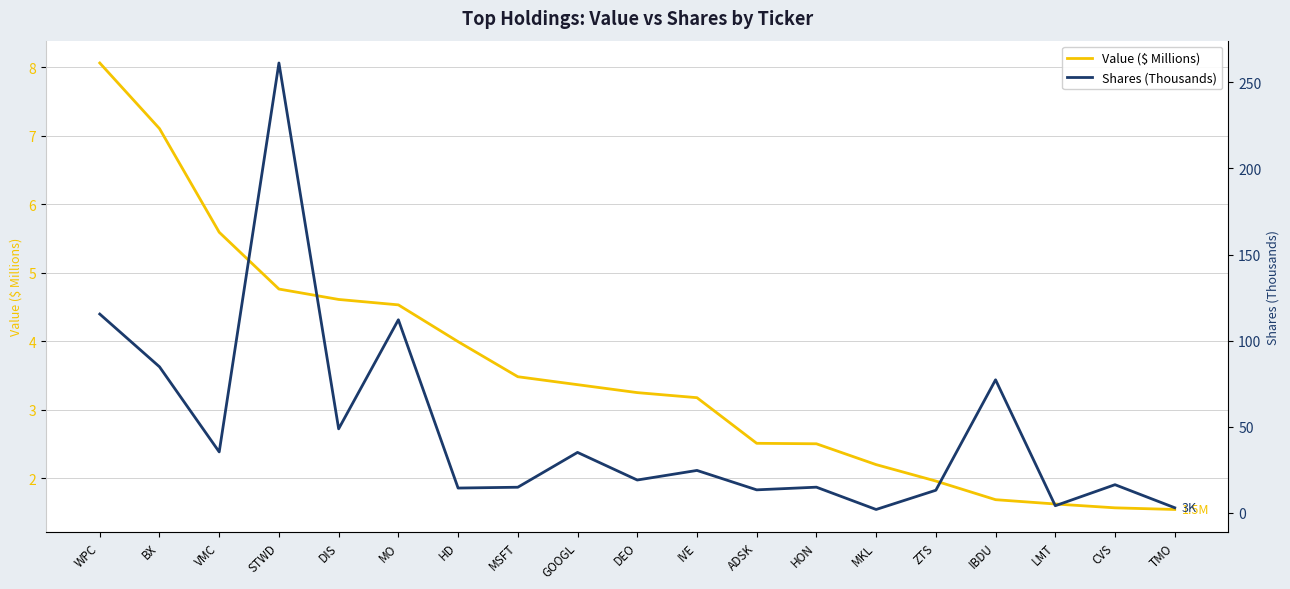

At which label does Shares (Thousands) reach its peak?

STWD